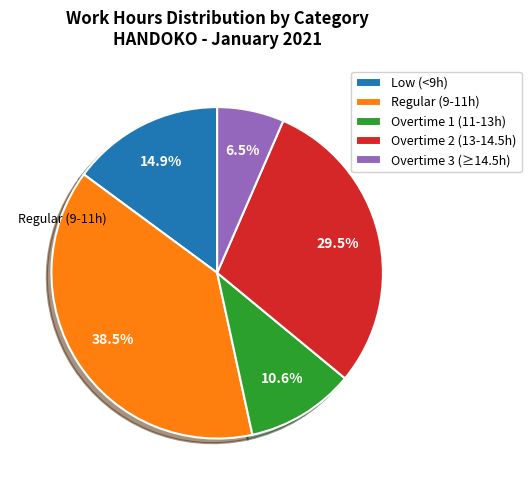

Is Overtime 1 (11-13h) the majority of the pie?

No